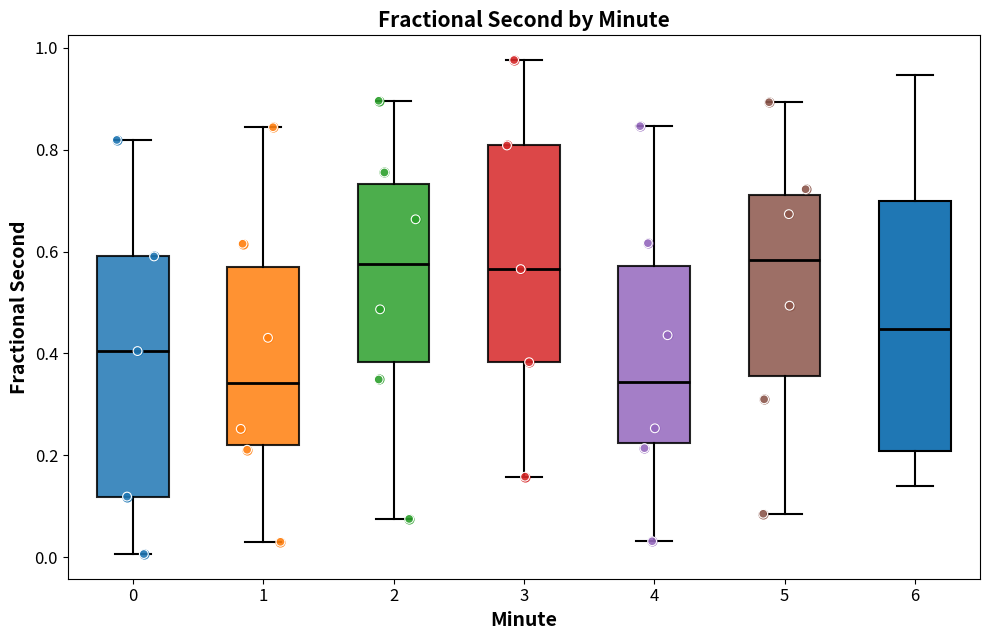

Reading left to right, transcribe this box plot: for each box, give where its median line is, the range the box spans, and where its two whiskers end, as read against the y-axis. The values are not printed on the chart, so give them approximately, as read against the axis.

0: median 0.40, box 0.12 to 0.60, whiskers 0.00 to 0.82
1: median 0.34, box 0.22 to 0.56, whiskers 0.04 to 0.84
2: median 0.58, box 0.38 to 0.74, whiskers 0.08 to 0.90
3: median 0.56, box 0.38 to 0.80, whiskers 0.16 to 0.98
4: median 0.34, box 0.22 to 0.58, whiskers 0.04 to 0.84
5: median 0.58, box 0.36 to 0.72, whiskers 0.08 to 0.90
6: median 0.44, box 0.20 to 0.70, whiskers 0.14 to 0.94